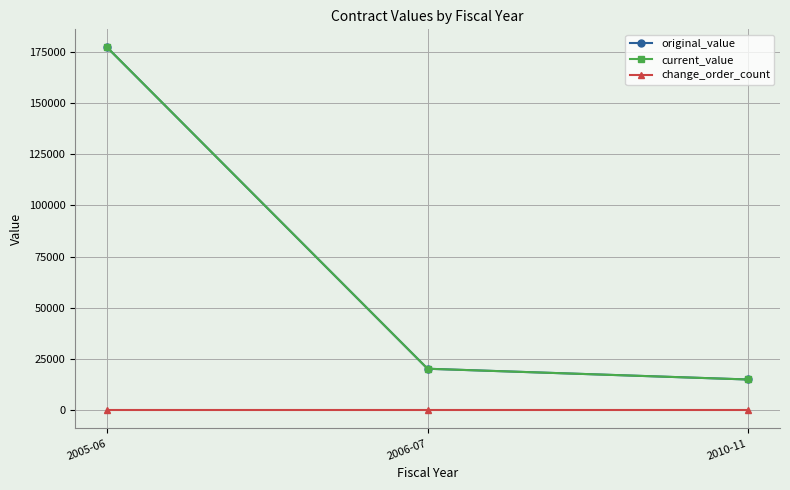

Which has a higher value, 2006-07 or 2010-11?

2006-07